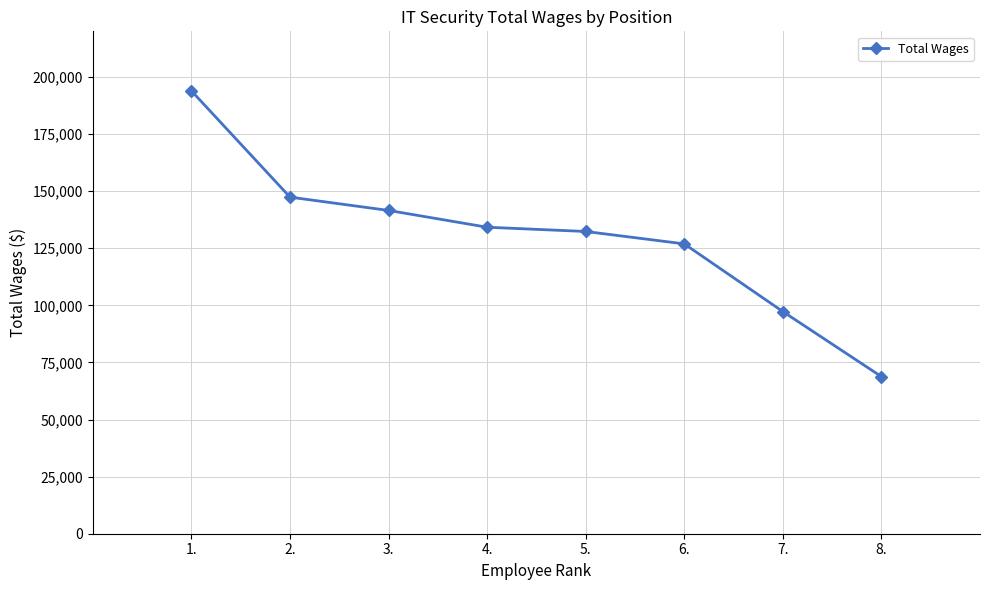

Reading left to right, list all the values displayed in this chart.

193915	147395	141570	134216	132355	126920	97288	68798